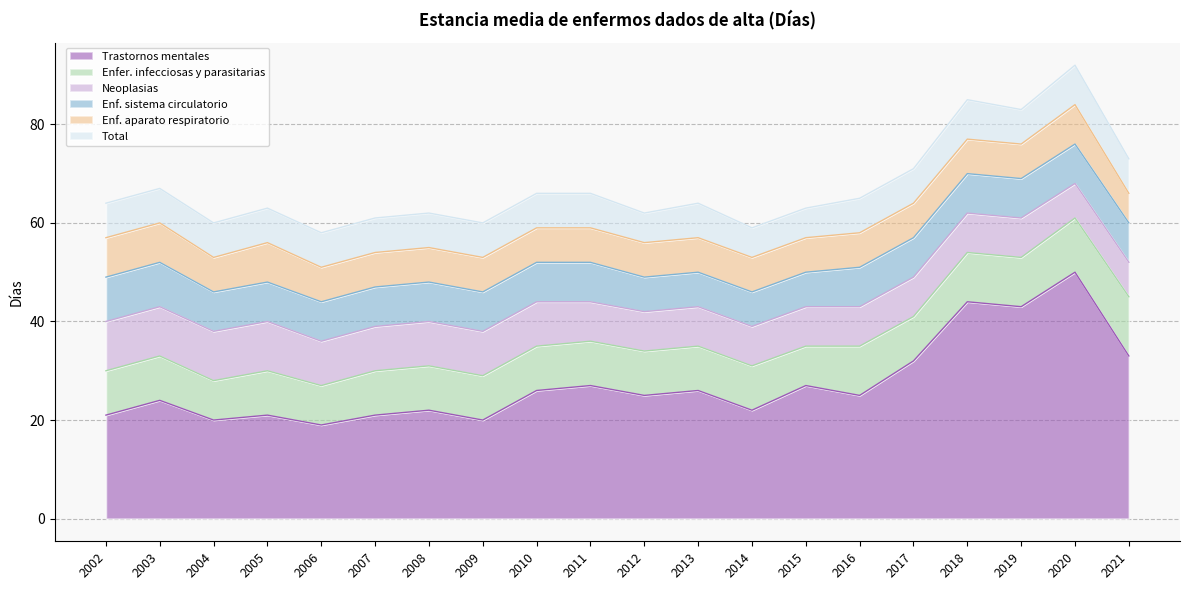

How many data points in Total are above 7?

2